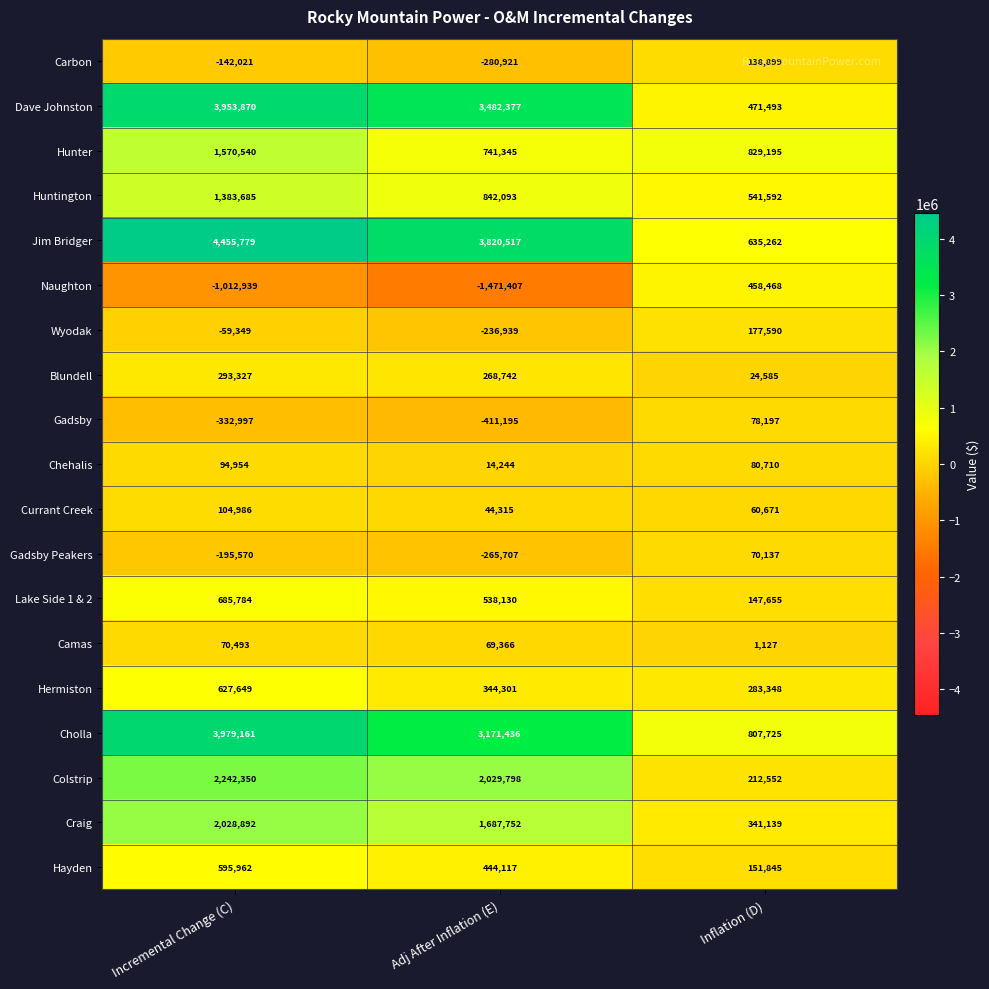

At which category is the sum across all series the highest?

Incremental Change (C)